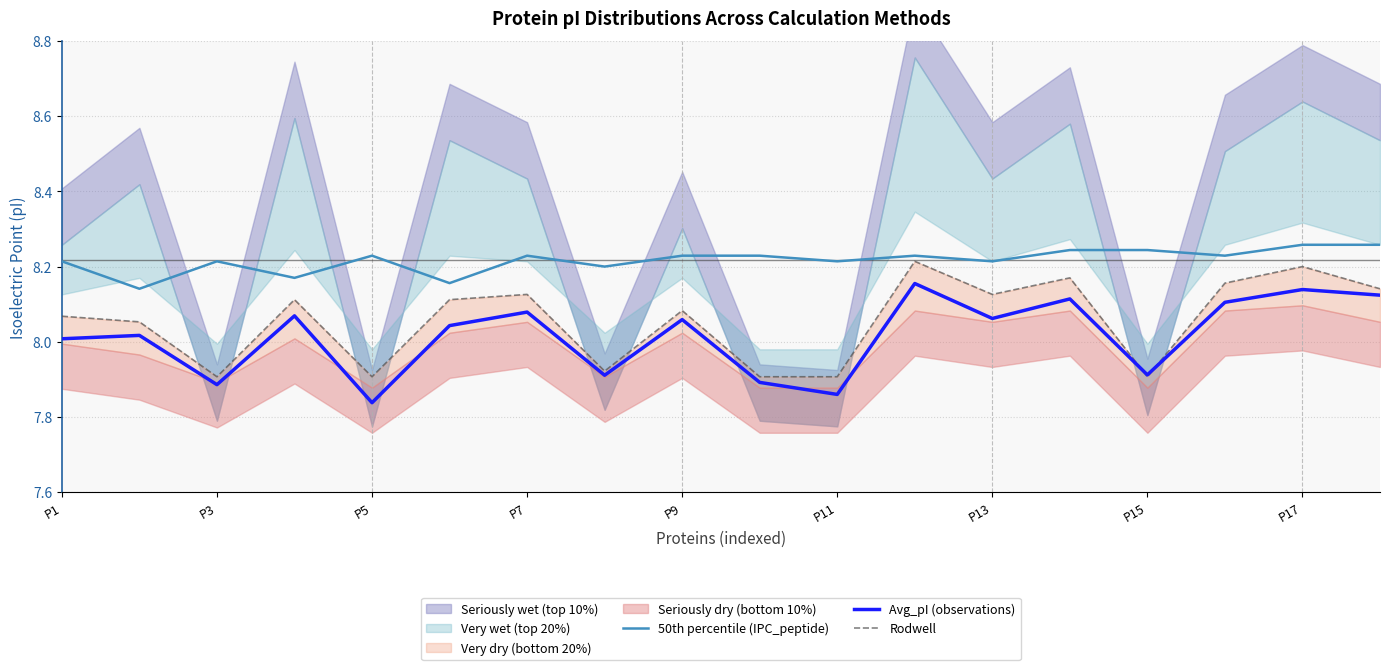

What is the average value of the Avg_pI (observations) series?

8.0